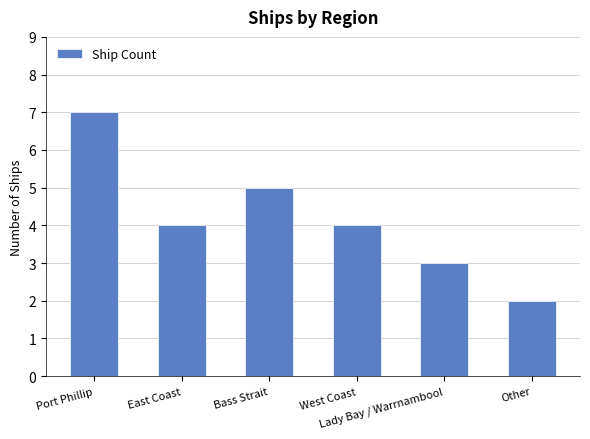

Reading left to right, transcribe all the data shown in this chart.

7	4	5	4	3	2